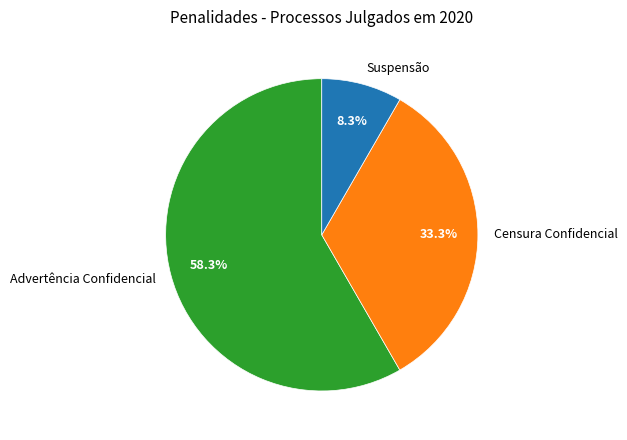

Rank the categories by value from highest to lowest.

Advertência Confidencial, Censura Confidencial, Suspensão